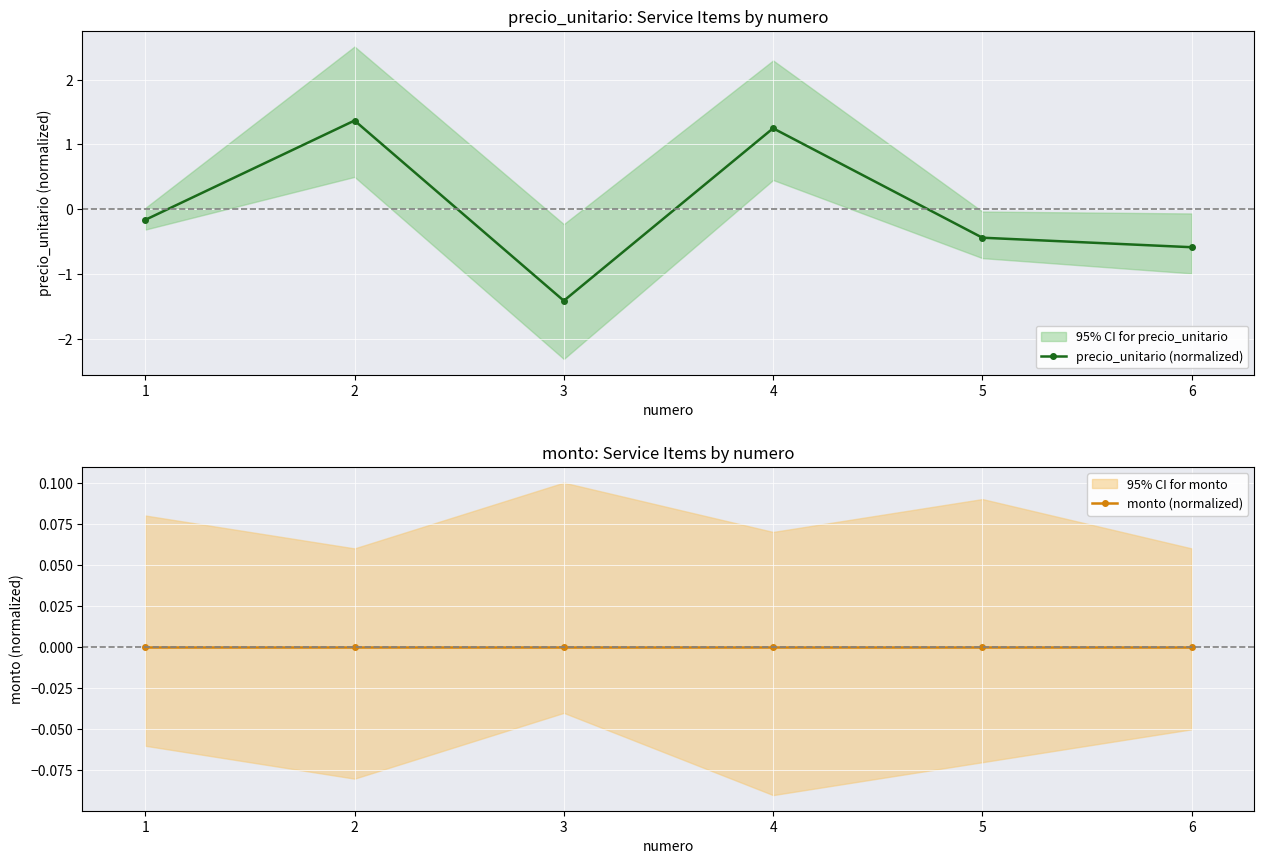

How many lines are shown in the chart?

2